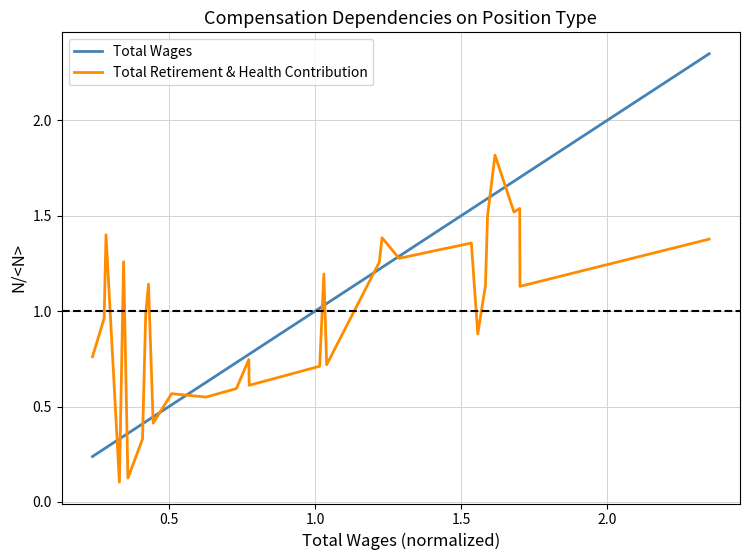

What are all the series names shown in the legend?

Total Wages, Total Retirement & Health Contribution